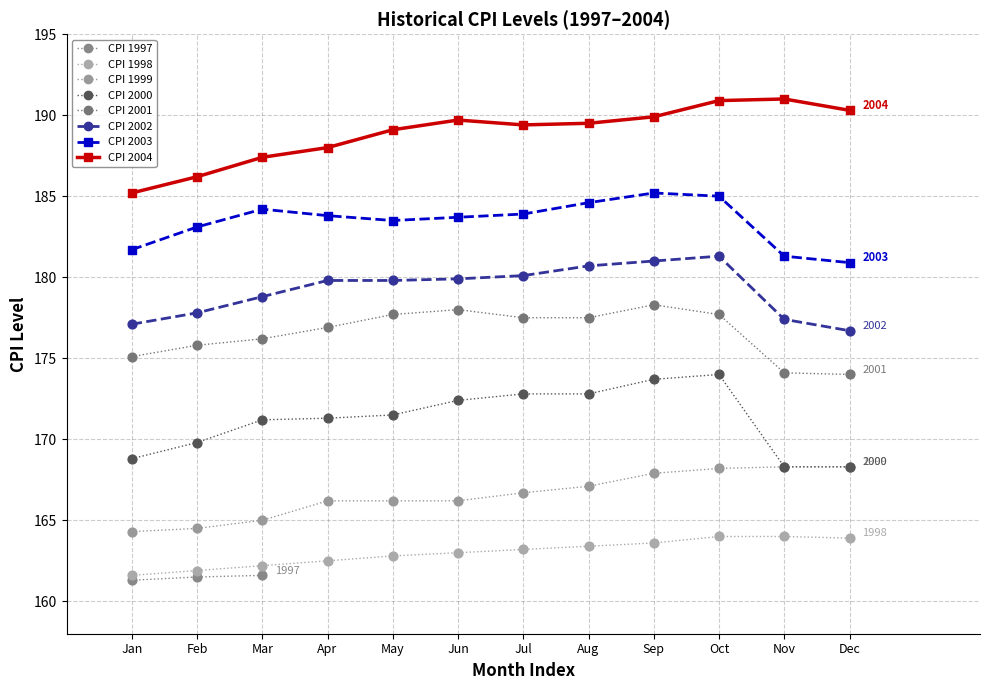

Which series contains the highest Y value?

CPI 2004